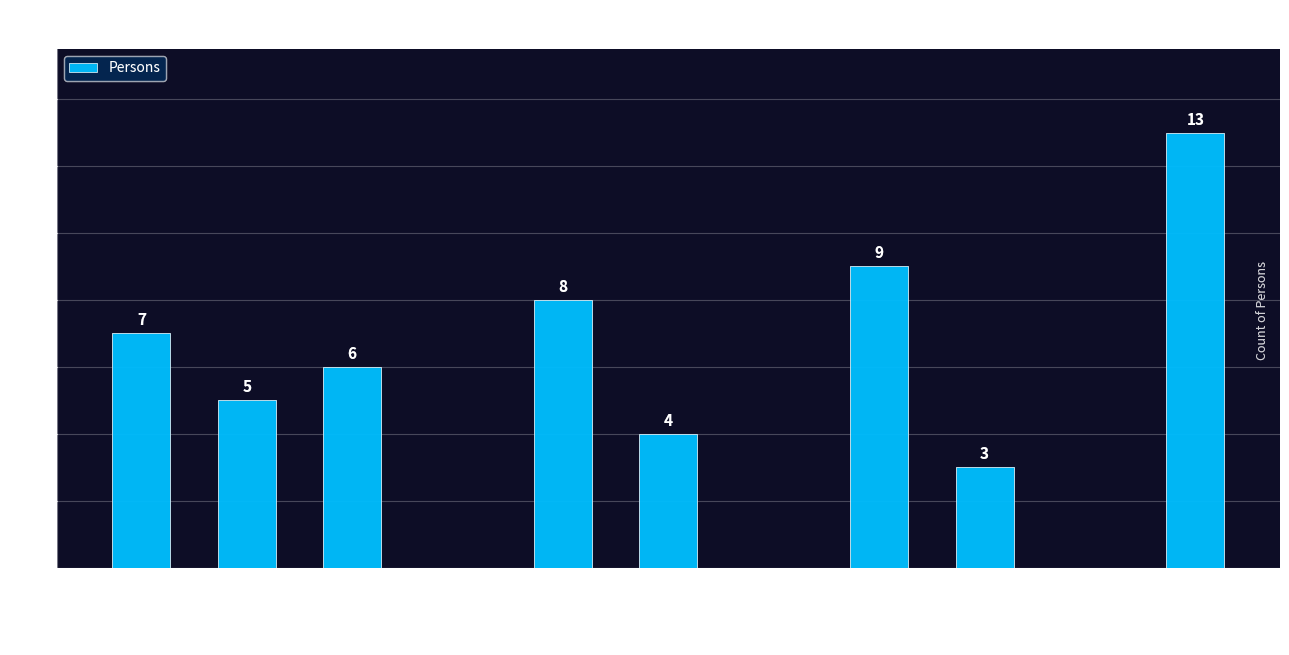

Count the number of categories in the chart.

11